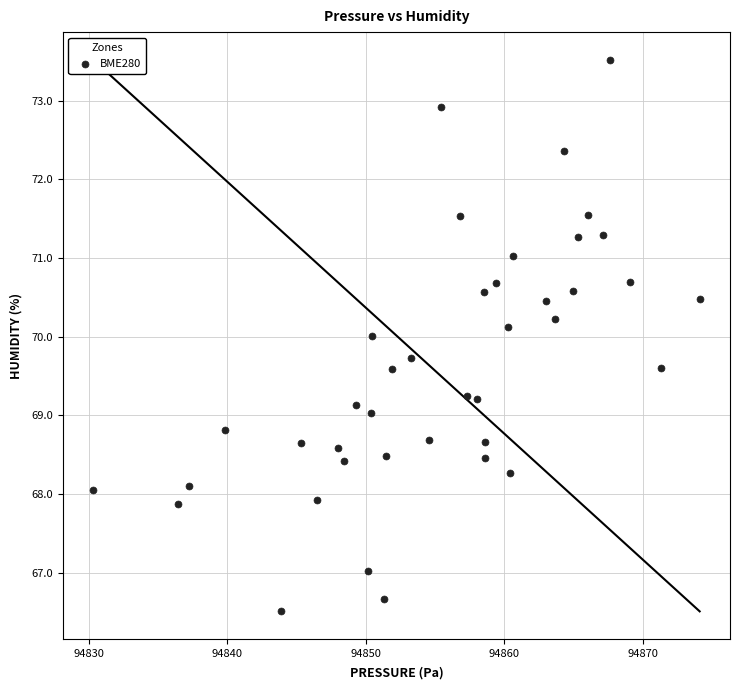

What is the range of X values (max minus min)?

43.8